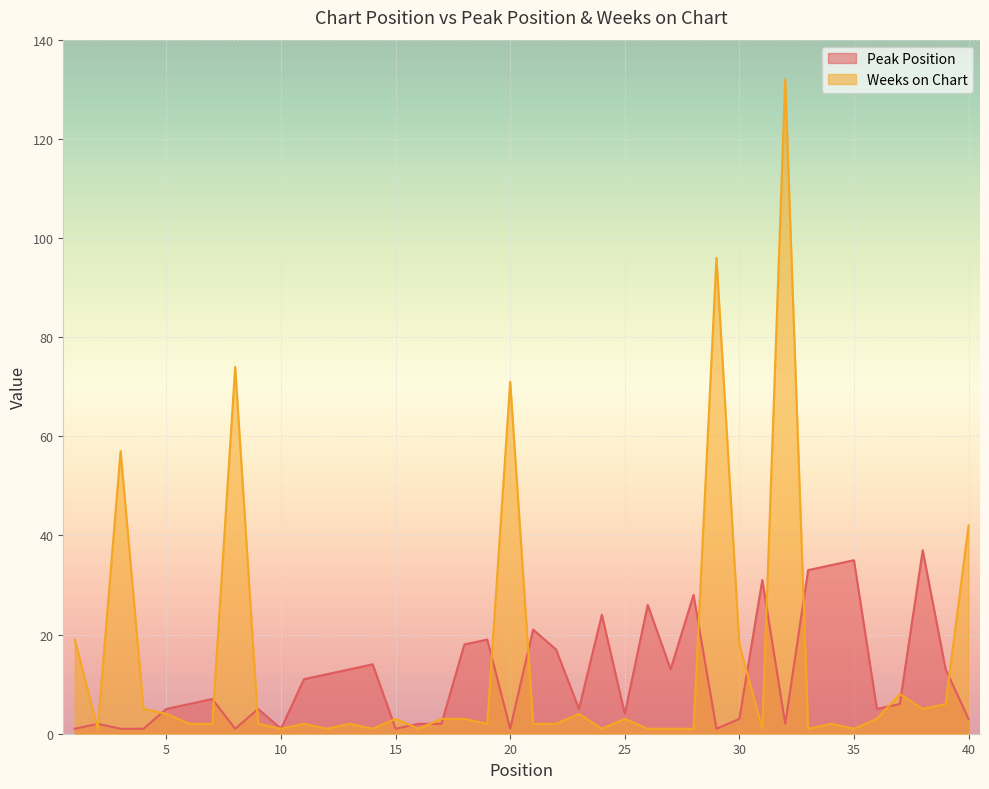

How many data points in Weeks on Chart are less than 2?

12